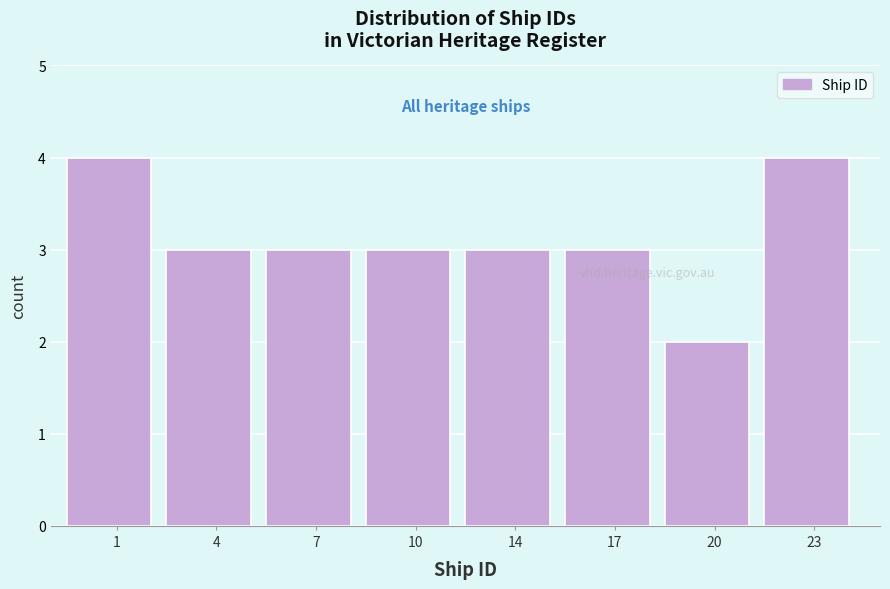

Reading left to right, what are all the values shown in this chart?

4	3	3	3	3	3	2	4